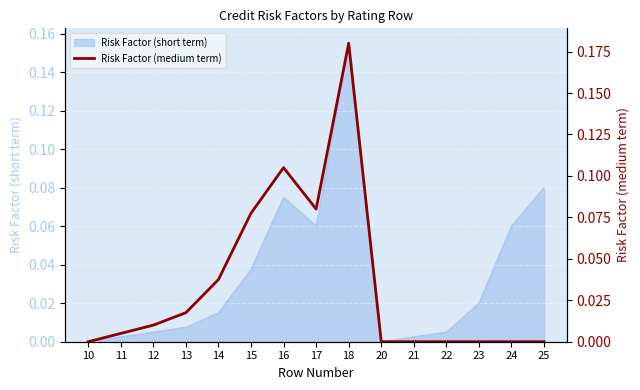

Reading left to right, transcribe all the data shown in this chart.

10=0.0	11=0.0	12=0.0	13=0.0	14=0.0	15=0.1	16=0.1	17=0.1	18=0.2	20=0.0	21=0.0	22=0.0	23=0.0	24=0.0	25=0.0